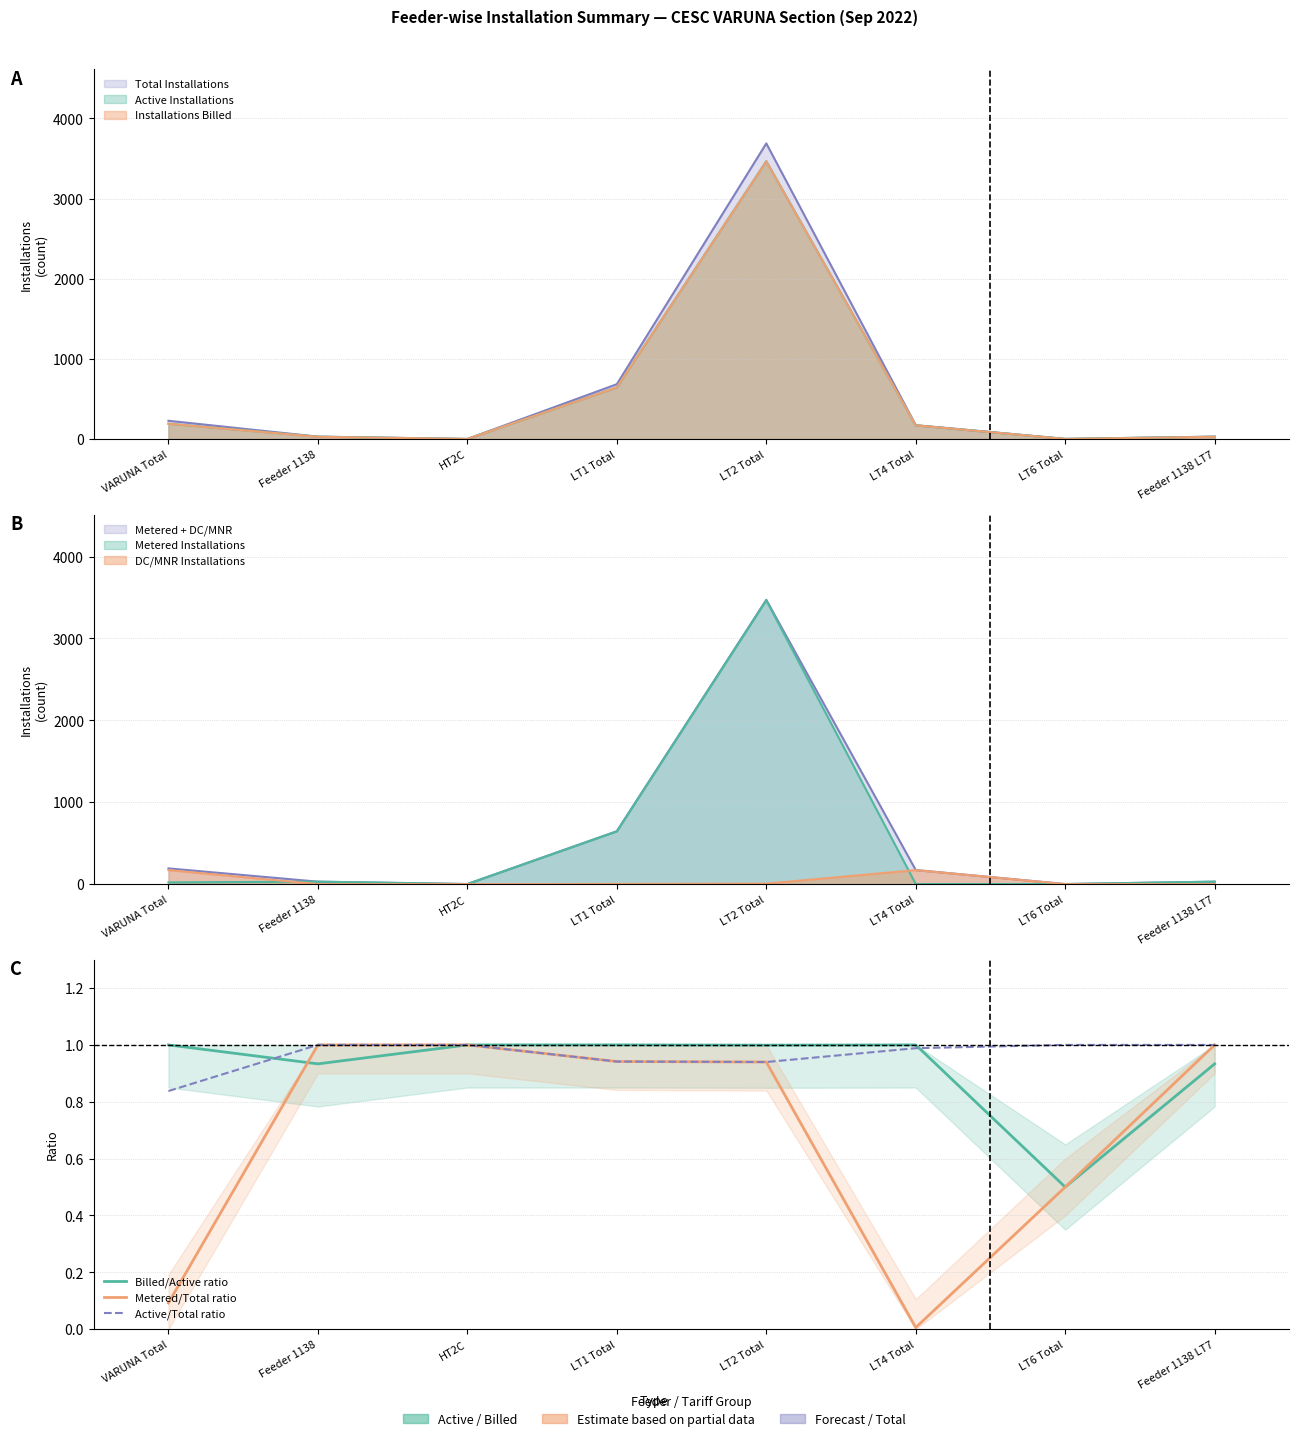

Reading left to right, transcribe all the data shown in this chart.

Billed/Active ratio: VARUNA Total=1.0	Feeder 1138=0.9	HT2C=1.0	LT1 Total=1.0	LT2 Total=1.0	LT4 Total=1.0	LT6 Total=0.5	Feeder 1138 LT7=0.9
Metered/Total ratio: VARUNA Total=0.1	Feeder 1138=1.0	HT2C=1.0	LT1 Total=0.9	LT2 Total=0.9	LT4 Total=0.0	LT6 Total=0.5	Feeder 1138 LT7=1.0
Active/Total ratio: VARUNA Total=0.8	Feeder 1138=1.0	HT2C=1.0	LT1 Total=0.9	LT2 Total=0.9	LT4 Total=1.0	LT6 Total=1.0	Feeder 1138 LT7=1.0